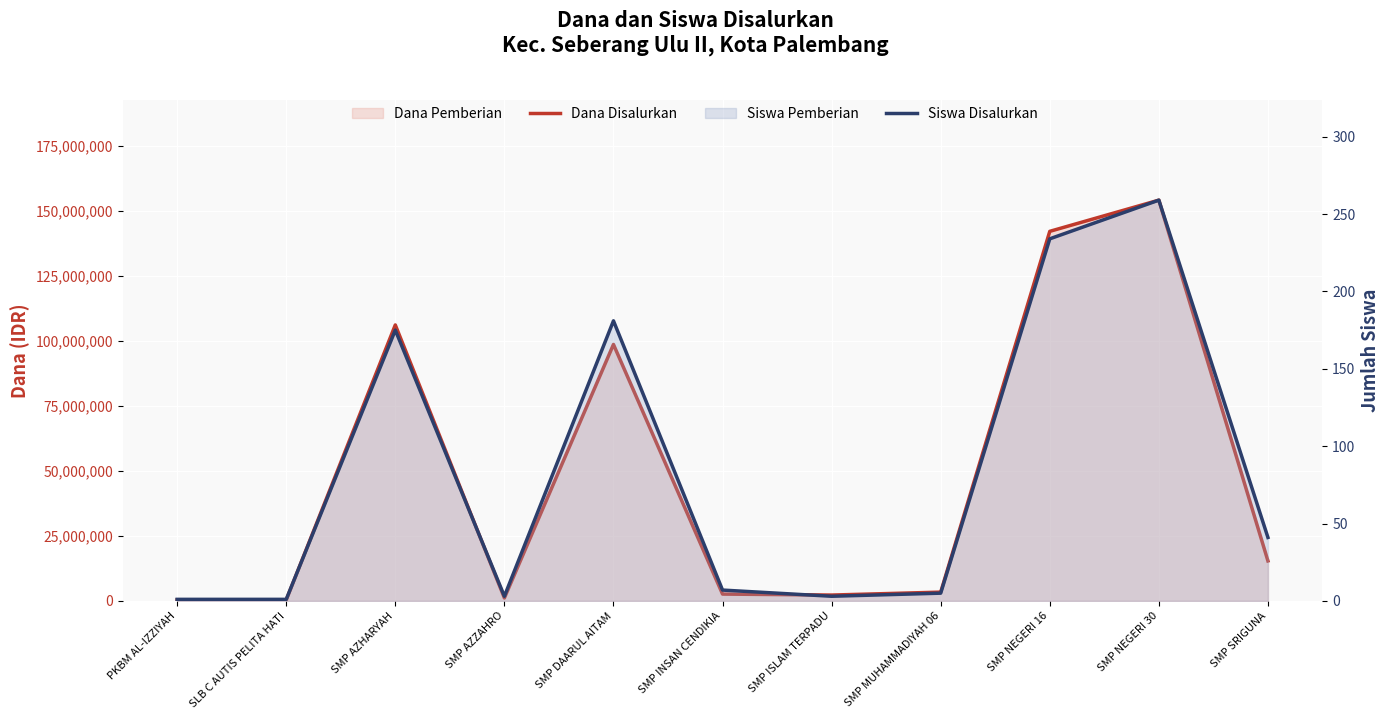

How many lines are shown in the chart?

2